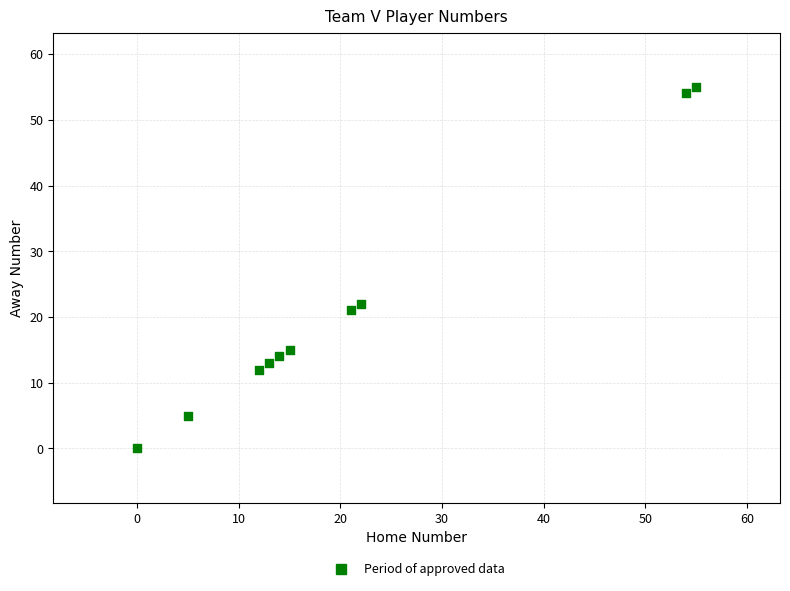

What Y value in the scatter plot is closest to 27?

22